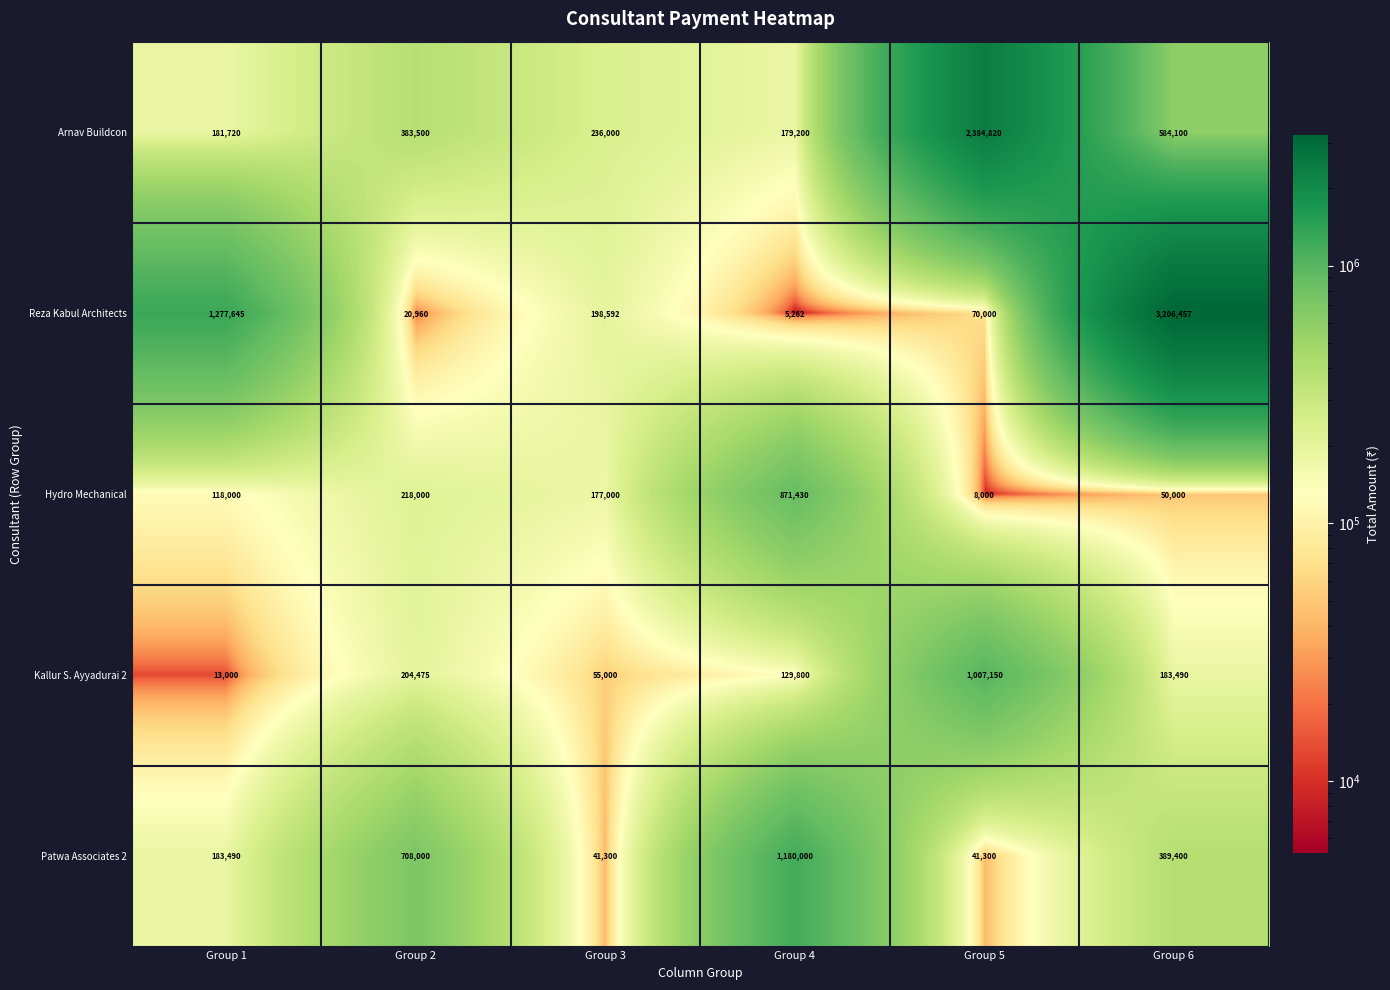

The value of Hydro Mechanical at Group 5 is 8000. True or false?

True